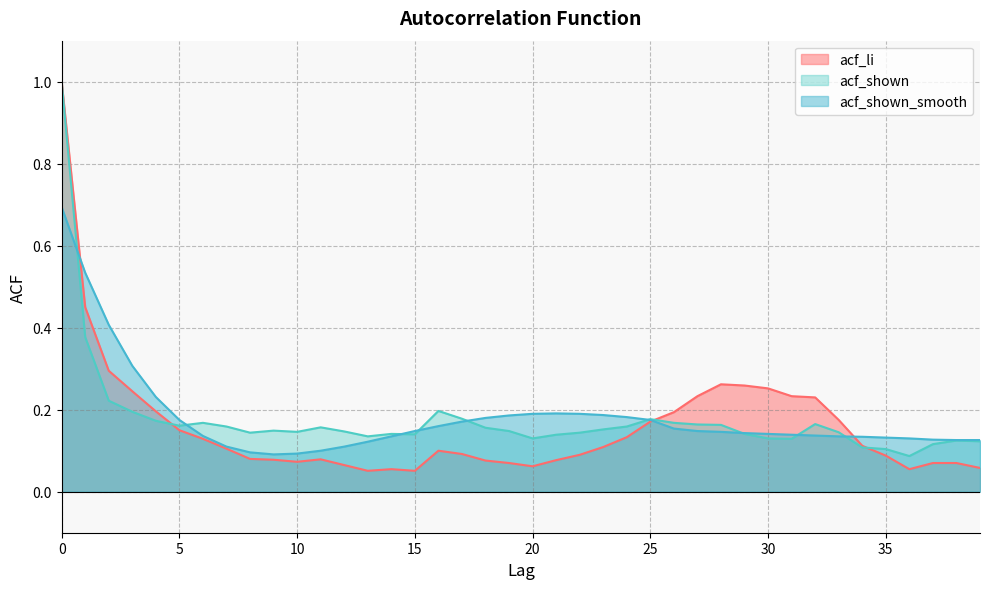

Read the acf_shown_smooth value at 15.

0.1